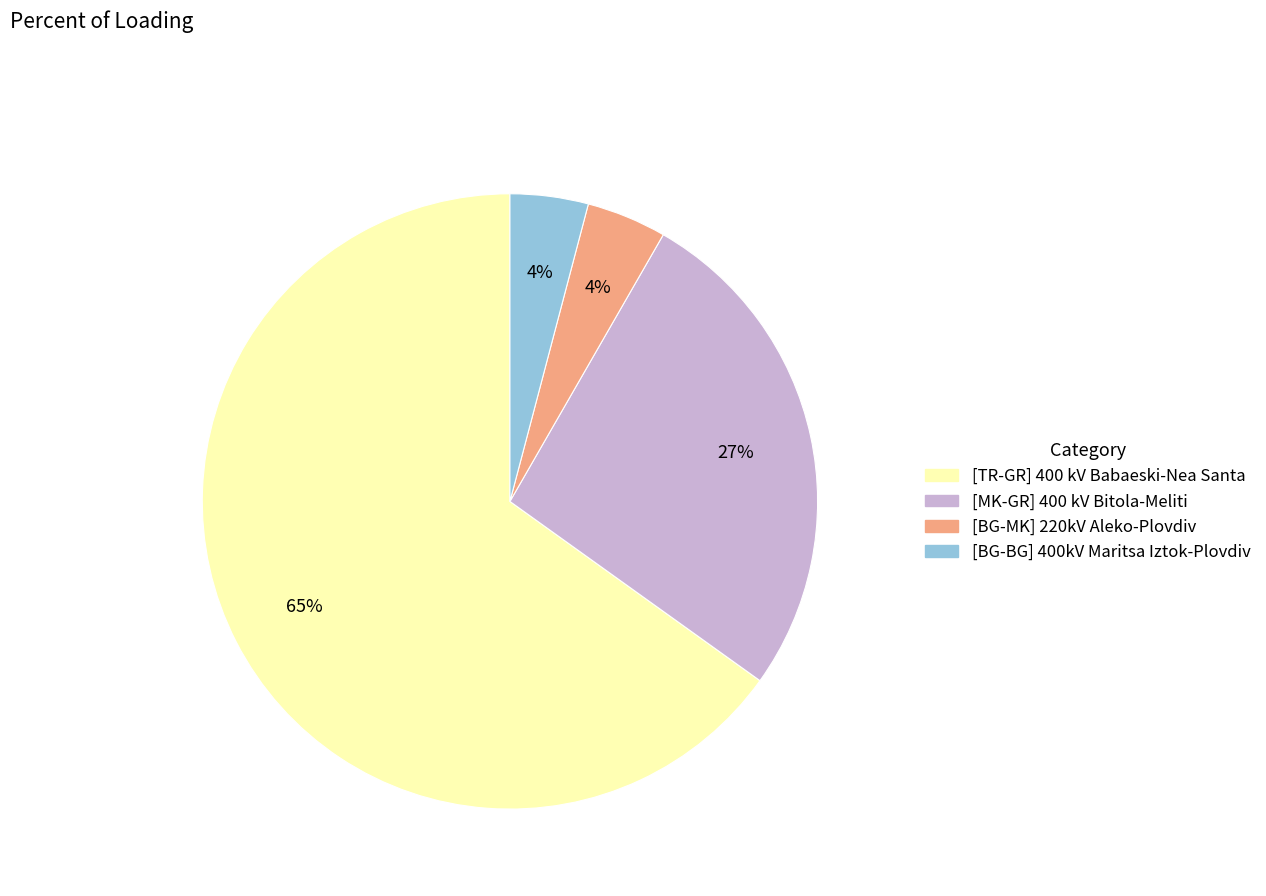

To the nearest percent, what is the average slice percentage?

25%